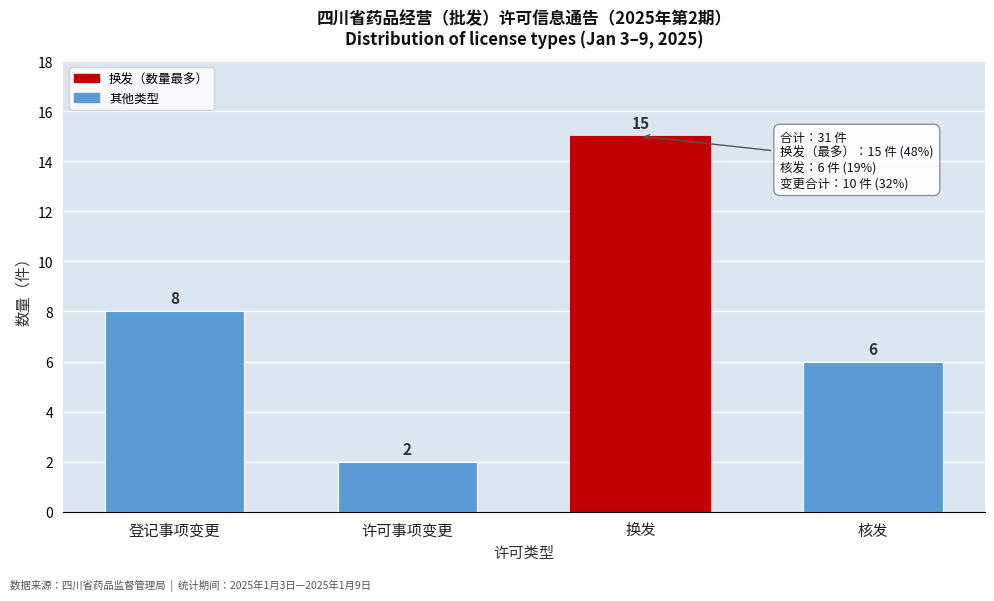

Reading left to right, list all the values displayed in this chart.

8	2	15	6